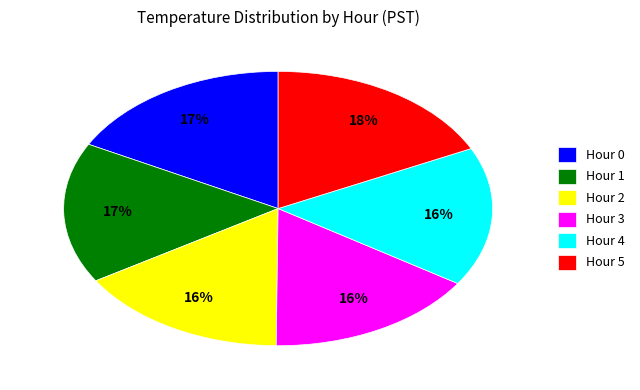

What is the largest slice in the pie chart?

Hour 5